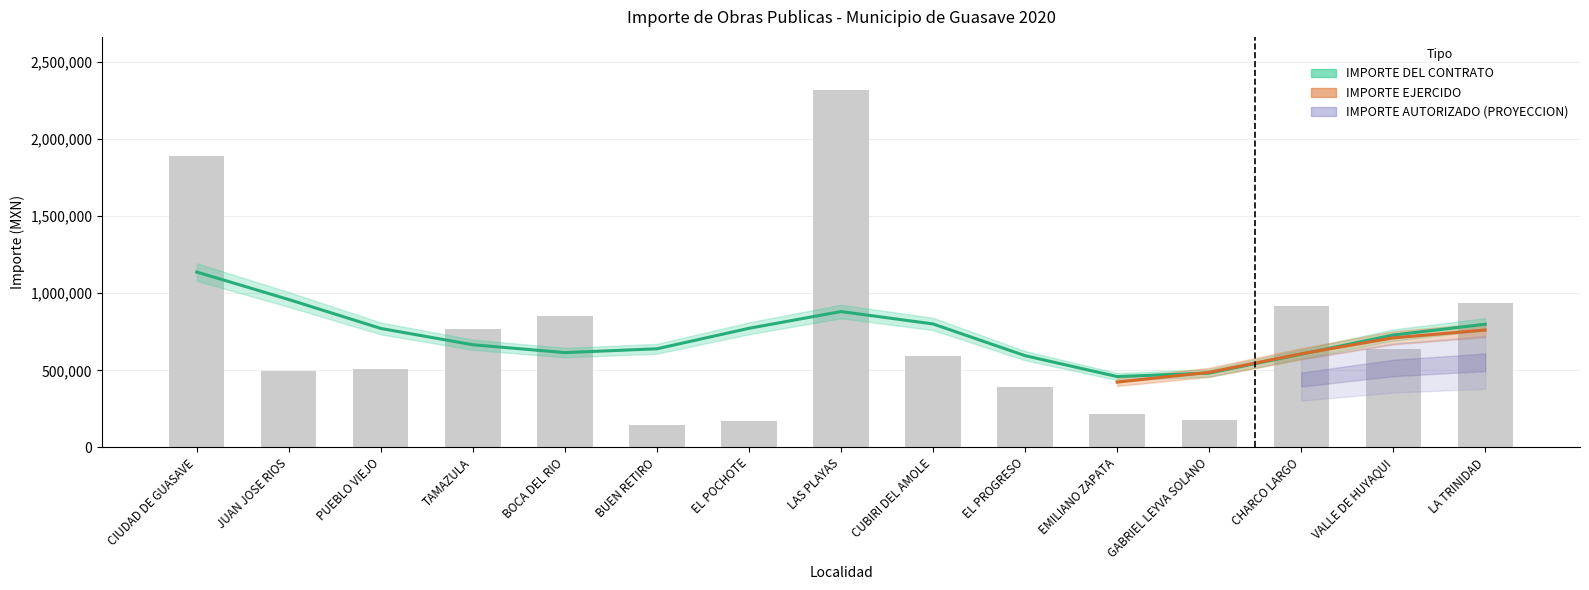

What is the difference between the IMPORTE TOTAL AUTORIZADO values at GABRIEL LEYVA SOLANO and CHARCO LARGO?

737706.3